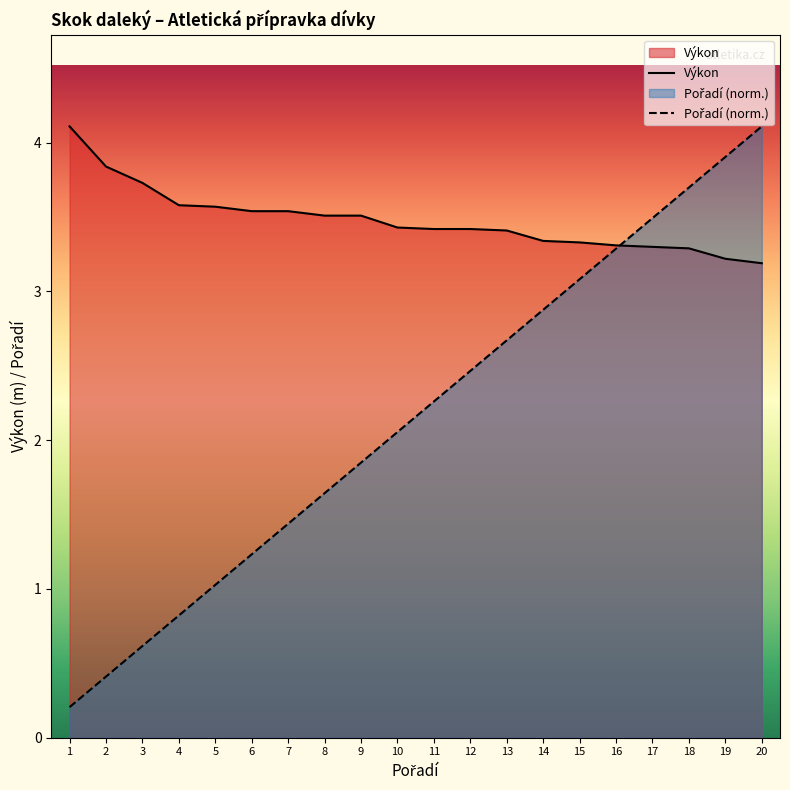

At which category is the sum across all series the highest?

20